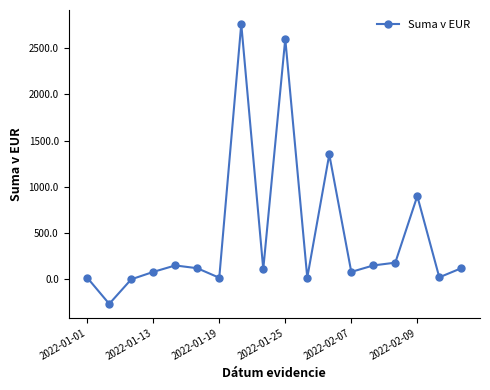

What is the average value?

467.2